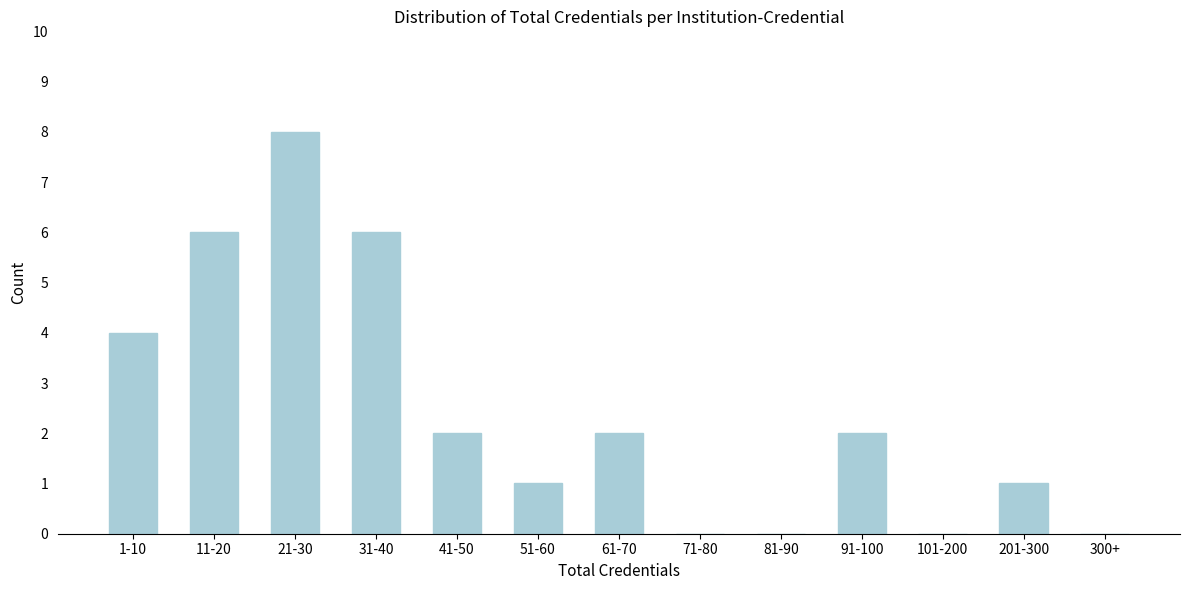

Reading left to right, extract all data points from this chart.

1-10=4	11-20=6	21-30=8	31-40=6	41-50=2	51-60=1	61-70=2	71-80=0	81-90=0	91-100=2	101-200=0	201-300=1	300+=0